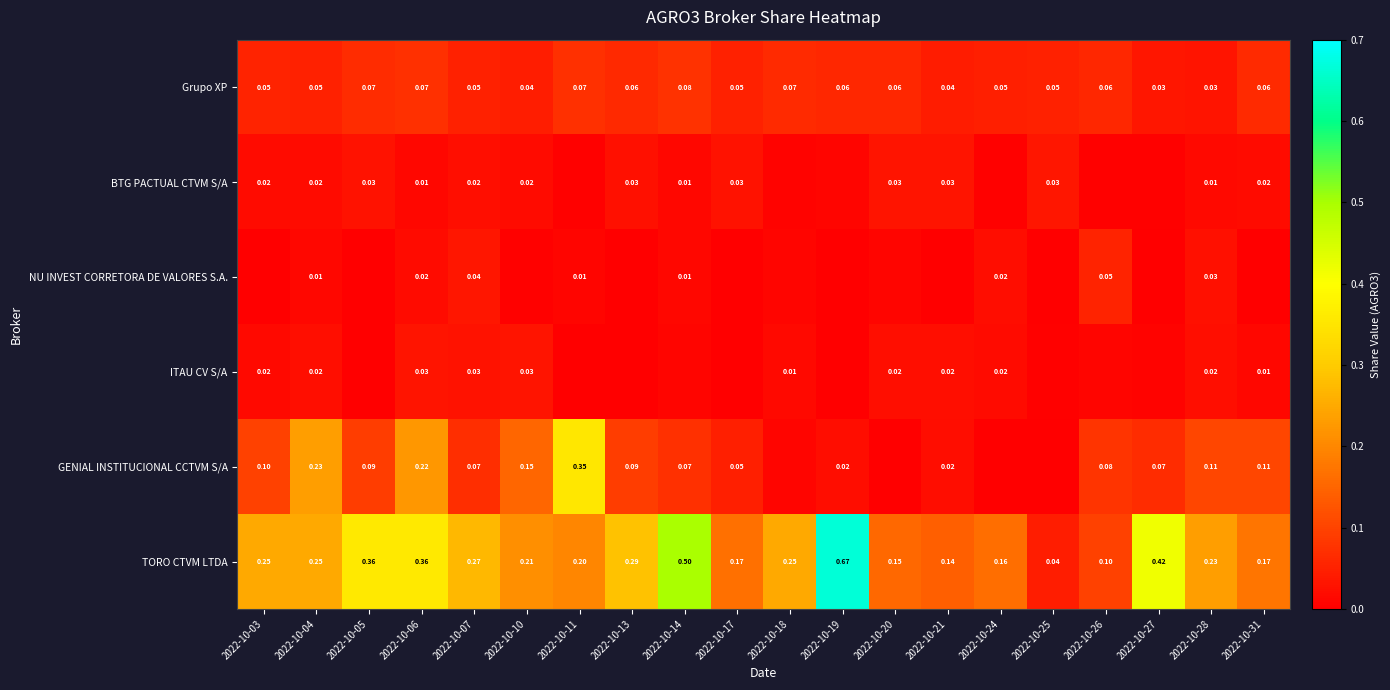

What is the total value across all series at 2022-10-18?

0.4